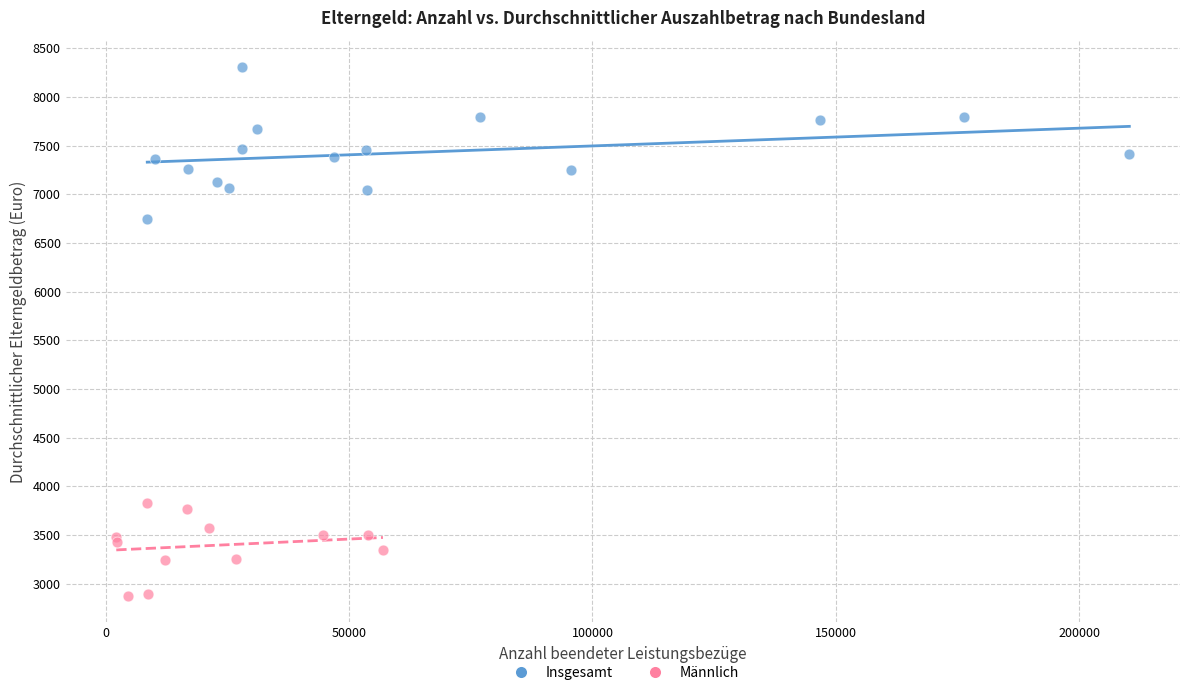

Which series has the largest Y range (max minus min)?

Insgesamt